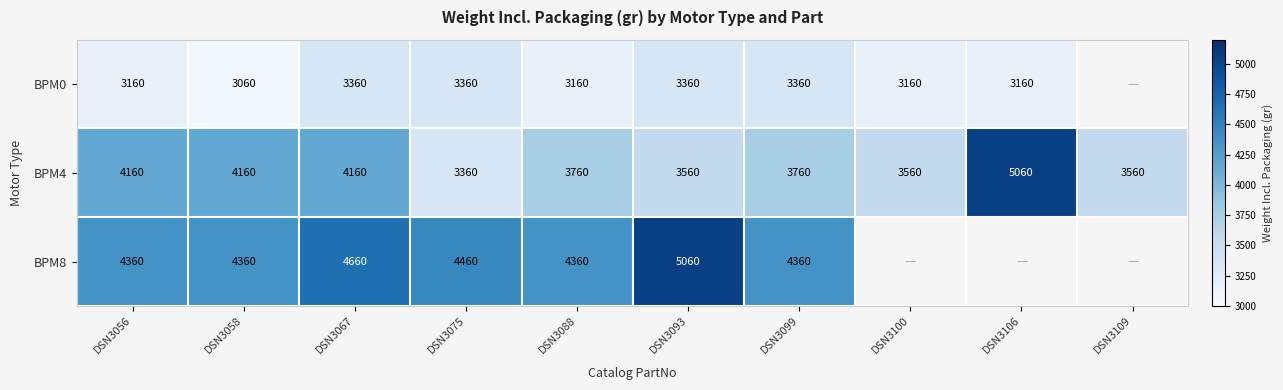

What is the difference between the highest and lowest values at DSN3058?

1300